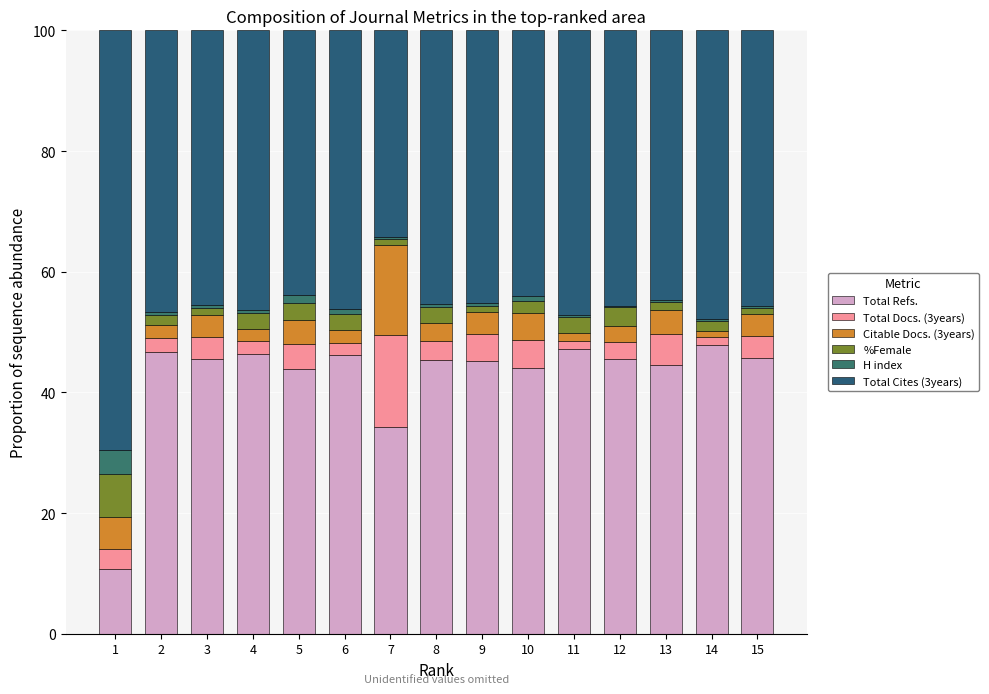

Count the number of data series in this chart.

6